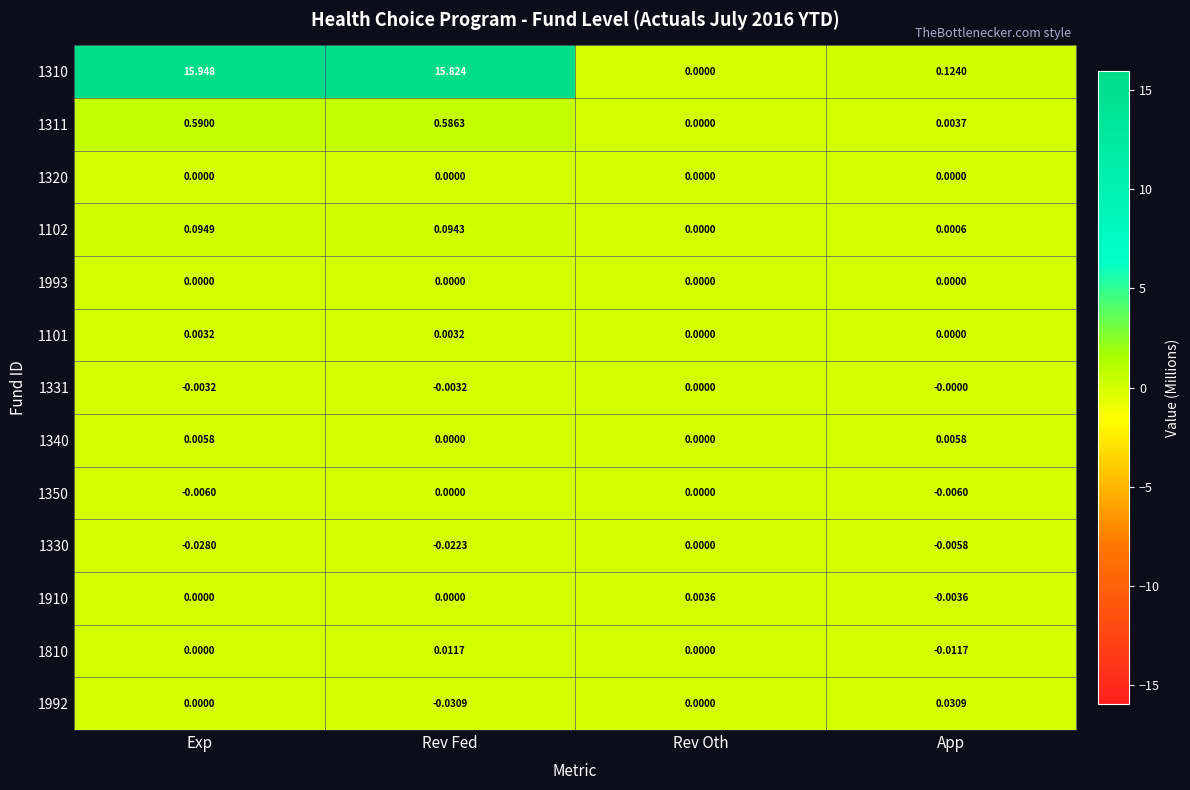

Rank the categories by 1102 value from highest to lowest.

Exp, Rev Fed, App, Rev Oth